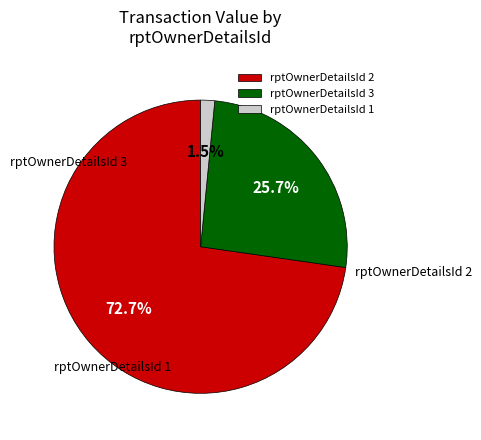

What is the largest slice in the pie chart?

1